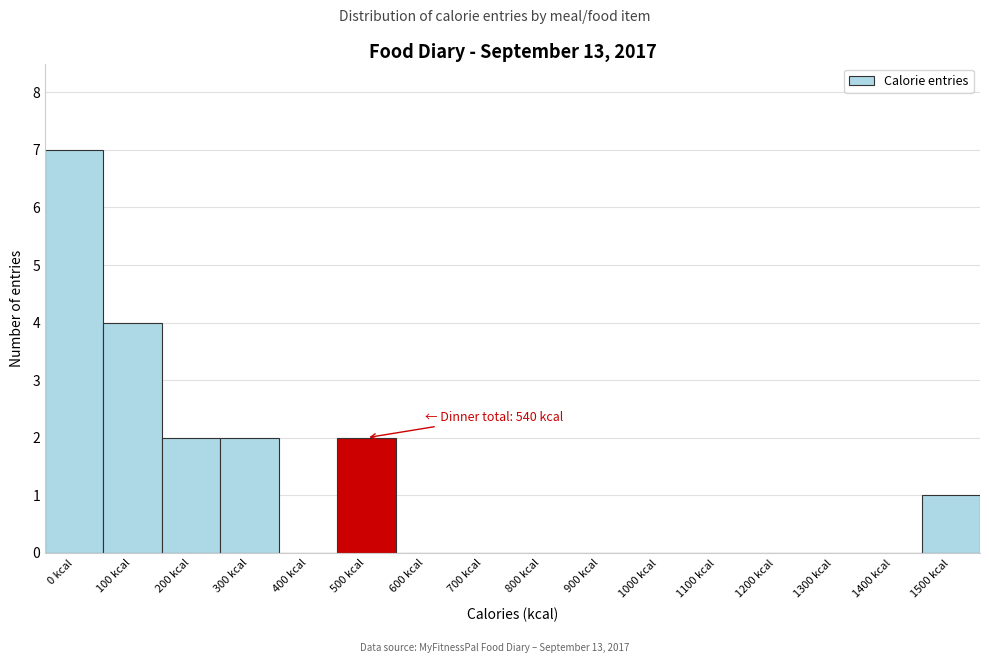

Reading left to right, extract all data points from this chart.

0 kcal=7	100 kcal=4	200 kcal=2	300 kcal=2	400 kcal=0	500 kcal=2	600 kcal=0	700 kcal=0	800 kcal=0	900 kcal=0	1000 kcal=0	1100 kcal=0	1200 kcal=0	1300 kcal=0	1400 kcal=0	1500 kcal=1